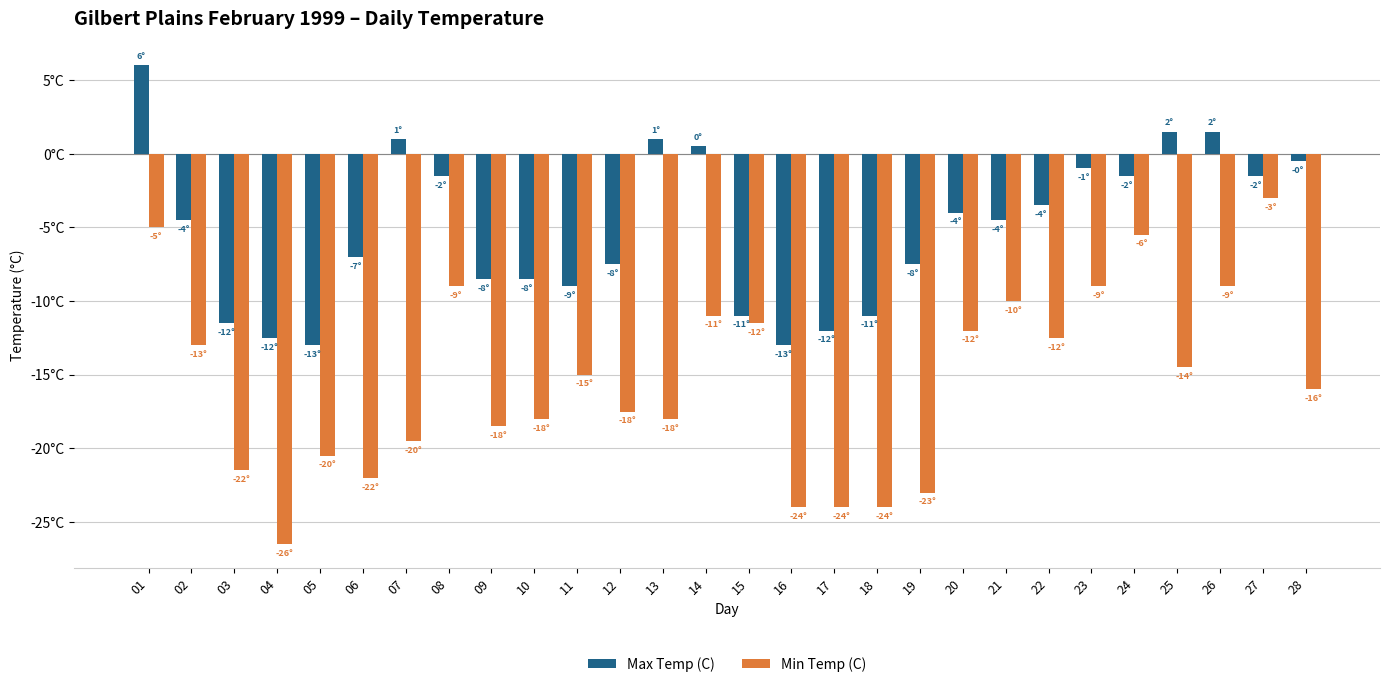

The Max Temp (C) series shows -6.5 at 20. True or false?

False